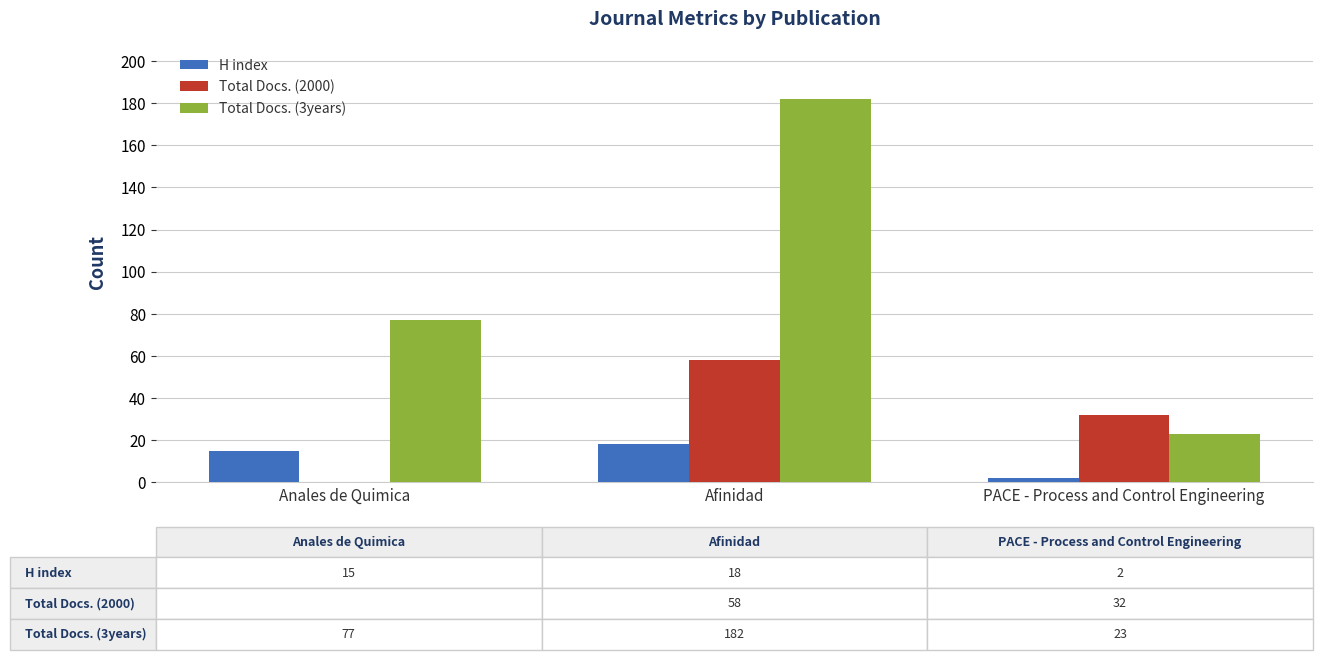

How many categories are shown in the chart?

3